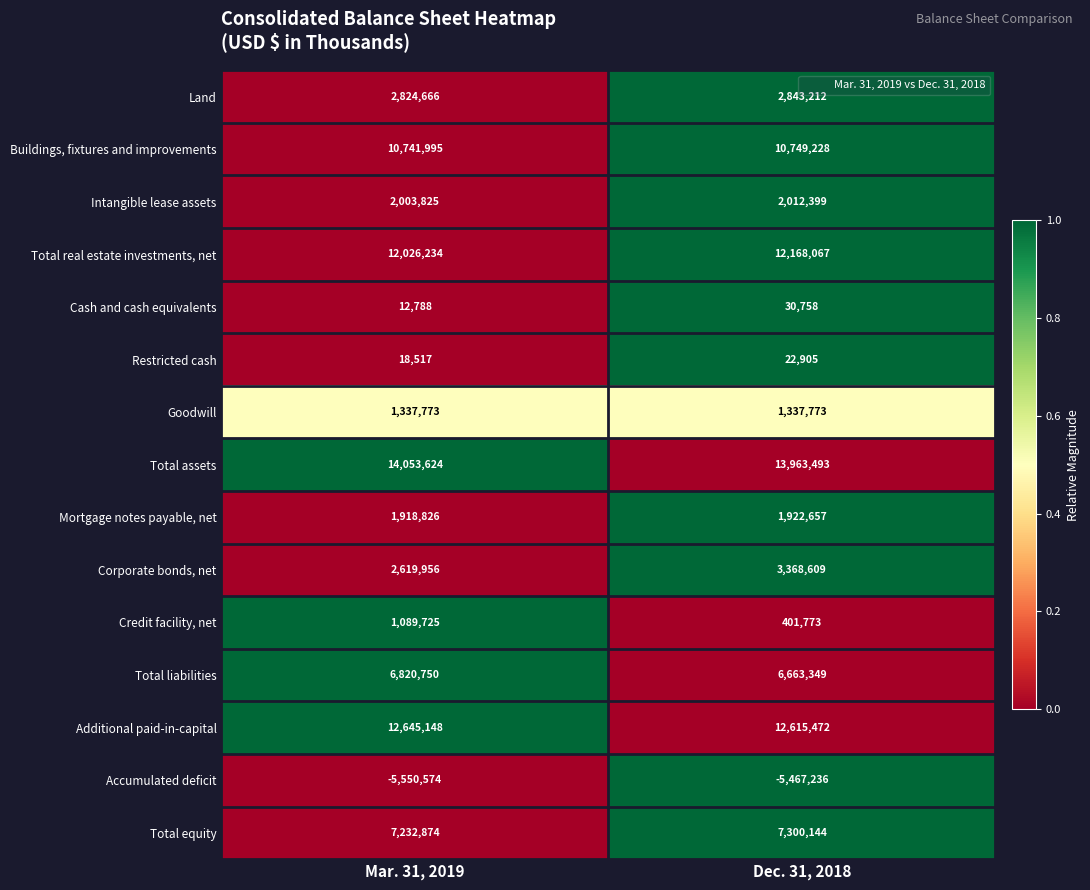

What is the average value of the Mortgage notes payable, net series?

1920742